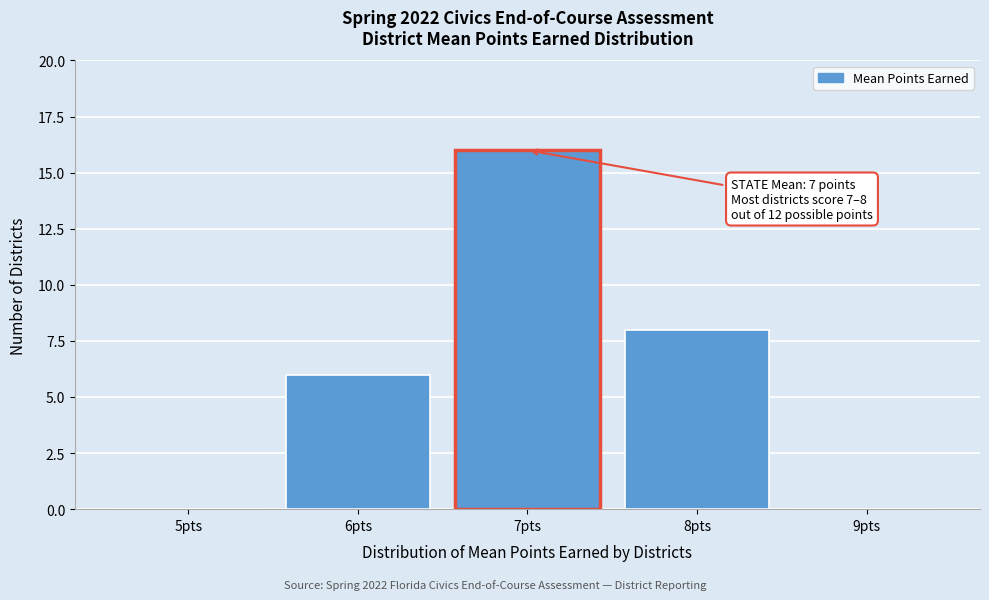

Over which range of the x-axis is the bar tallest?

6.5 to 7.5